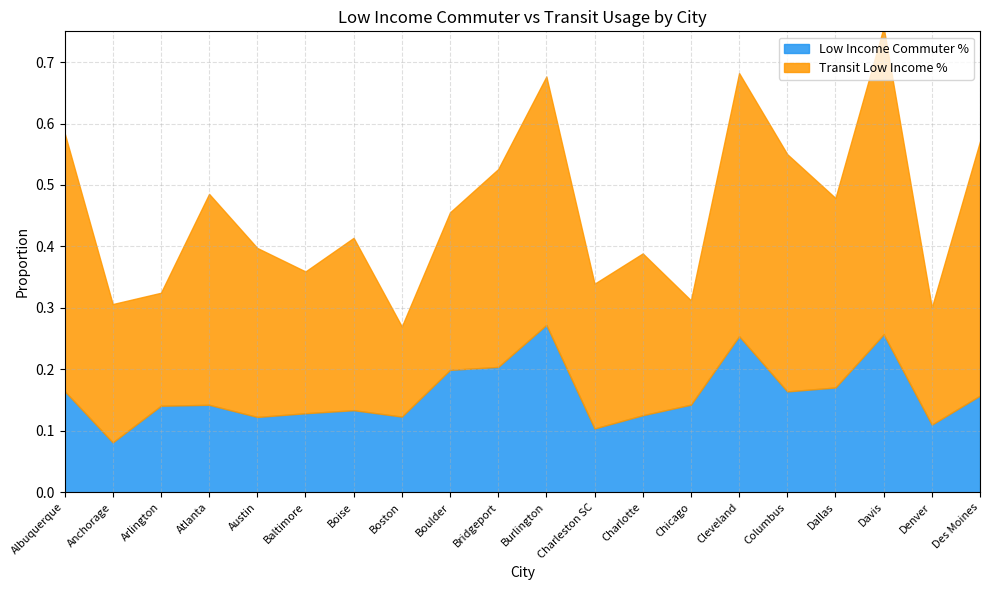

At which label is Low Income Commuter % closest to 0?

Anchorage